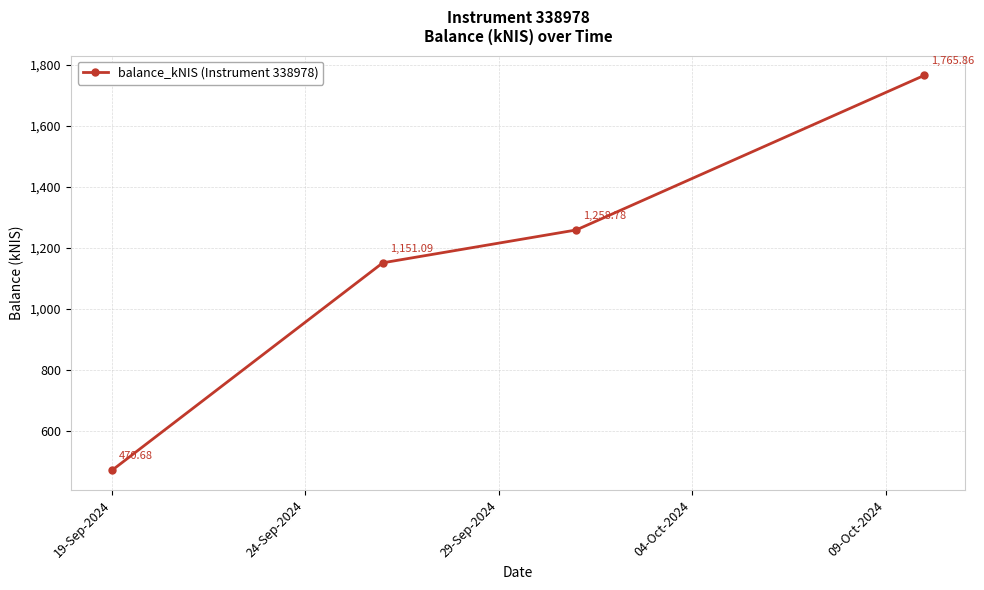

What is the sum of all values?

4646.4